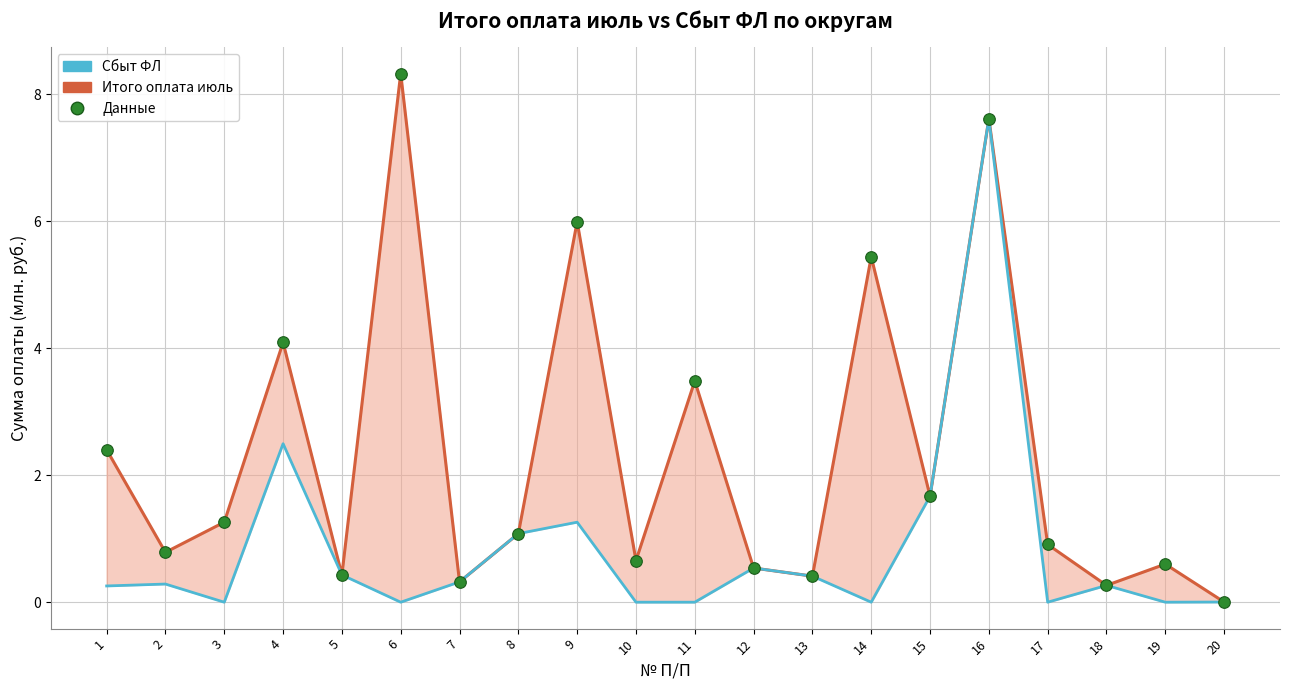

Which series has the largest total across all categories?

Итого оплата июль